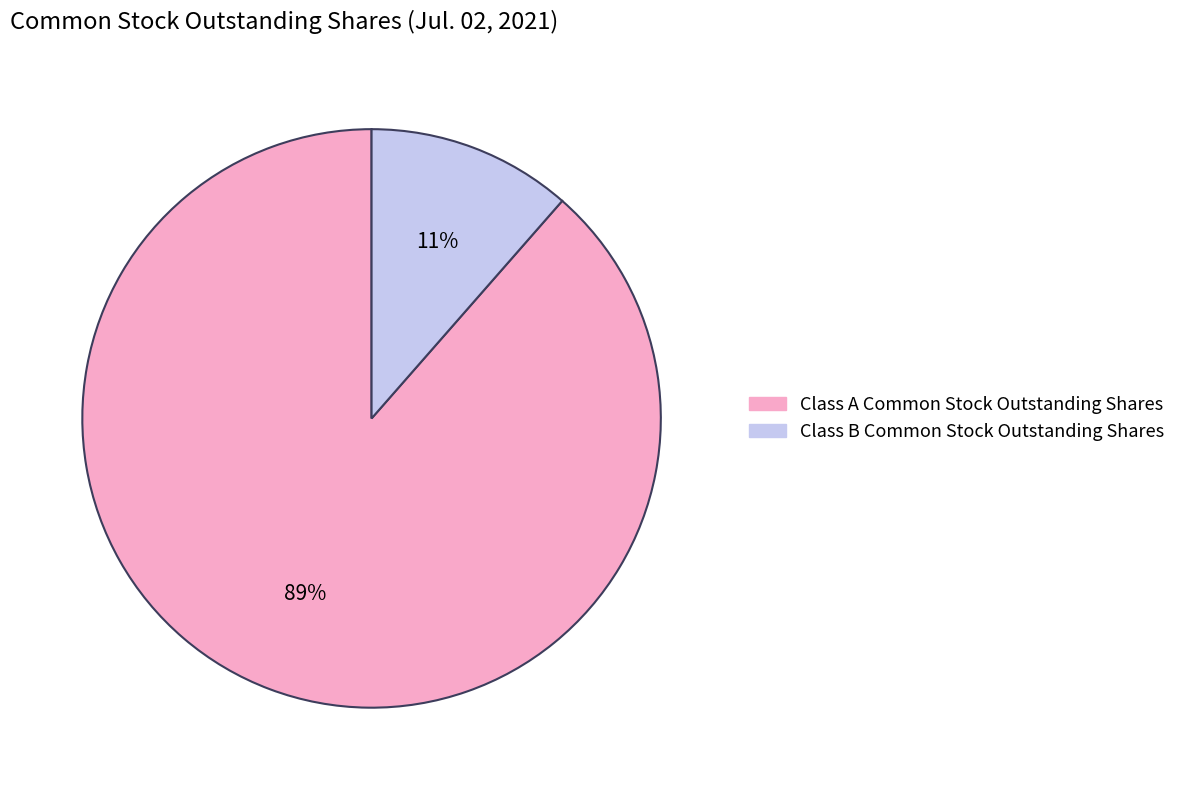

Which slice is the smallest?

Class B Common Stock Outstanding Shares